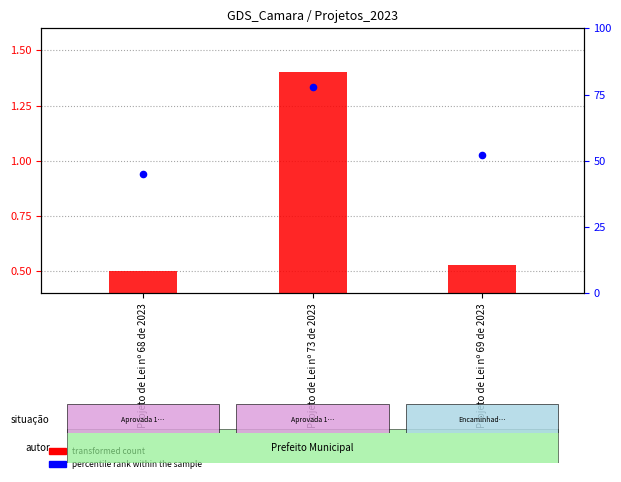

Is the value of transformed count at Projeto de Lei nº 68 de 2023 greater than the value of percentile rank within the sample at Projeto de Lei nº 68 de 2023?

No